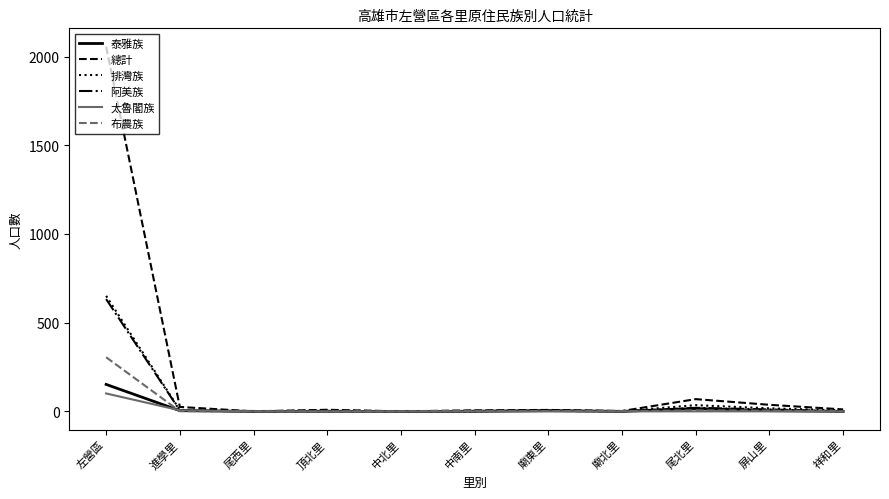

What is the total value across all series at 左營區?

3898